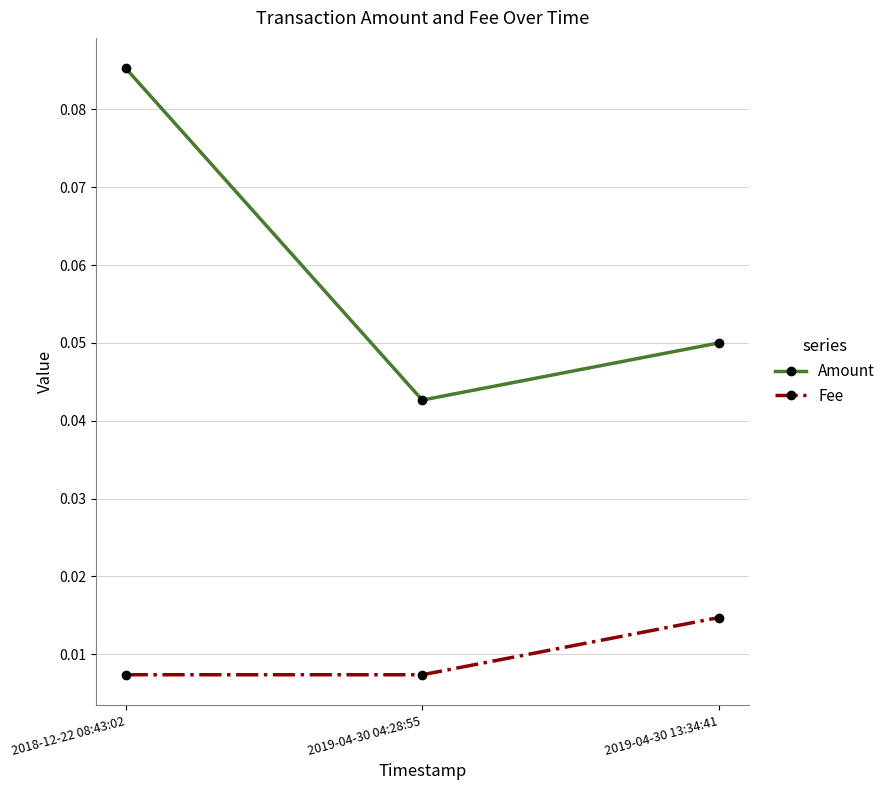

What is the label of the 1st point from the left?

2018-12-22 08:43:02